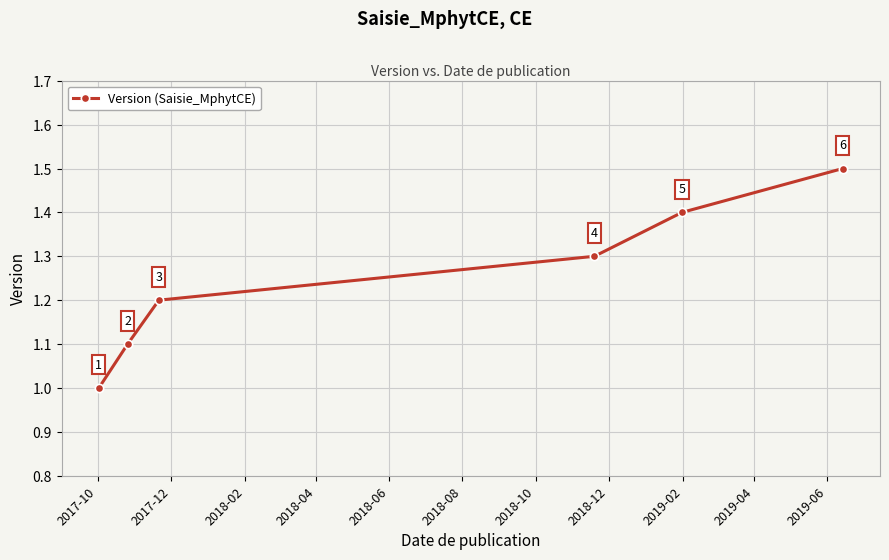

What is the value of the 3rd point from the left?

1.2